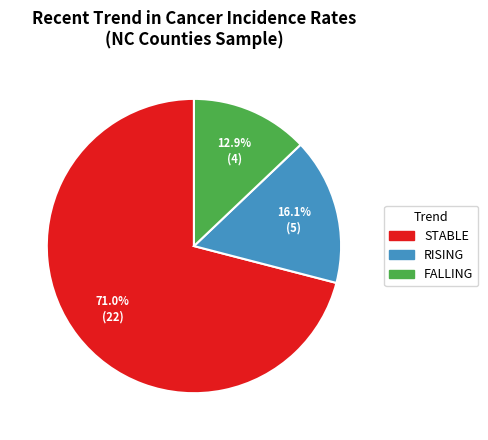

Is there a majority slice in this chart?

Yes